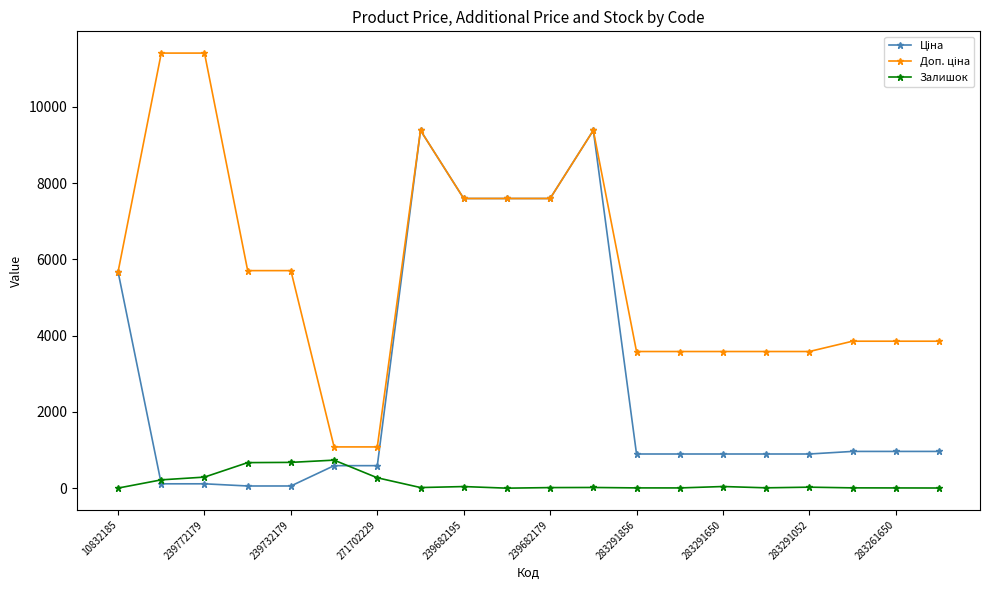

At how many categories does at least one series exceed 5348?

10